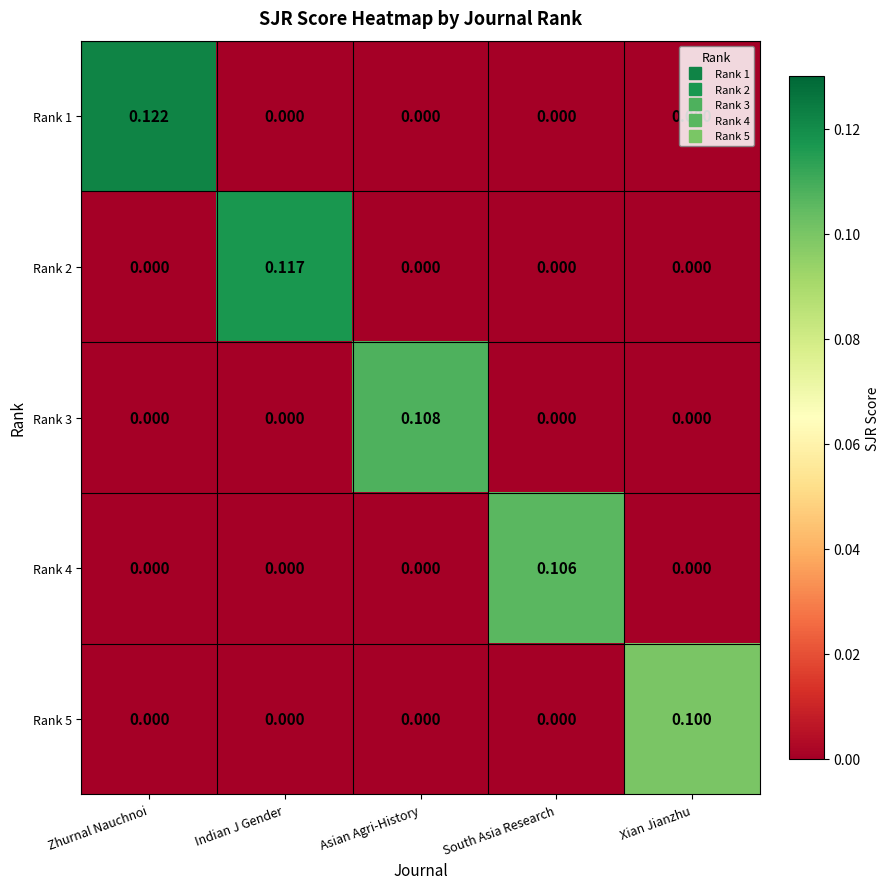

At which category is the sum across all series the highest?

Zhurnal Nauchnoi